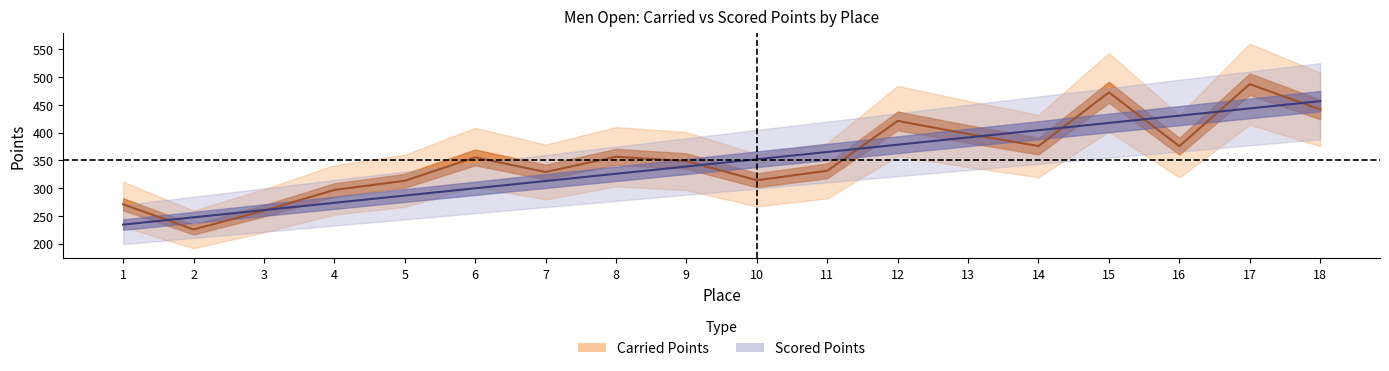

Reading right to left, what are all the values shown in this chart?

Carried Points: 18=441.9	17=487.4	16=375.6	15=472.7	14=375.9	13=397.6	12=421.2	11=331.4	10=314.3	9=348.8	8=356.6	7=329.1	6=355.4	5=313.2	4=296.9	3=259.3	2=225.6	1=271.0
Scored Points: 18=456.8	17=443.7	16=430.6	15=417.5	14=404.4	13=391.4	12=378.3	11=365.2	10=352.1	9=339.0	8=325.9	7=312.9	6=299.8	5=286.7	4=273.6	3=260.5	2=247.4	1=234.3